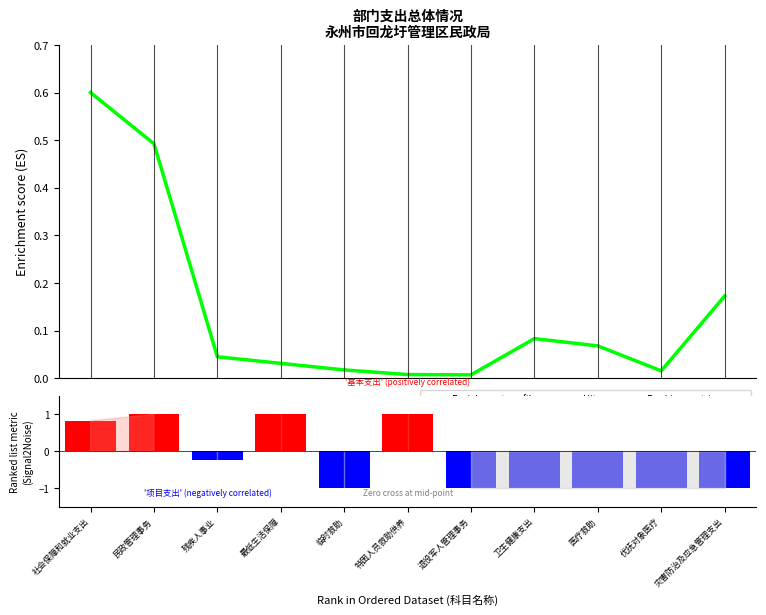

Does the chart contain any negative values?

Yes